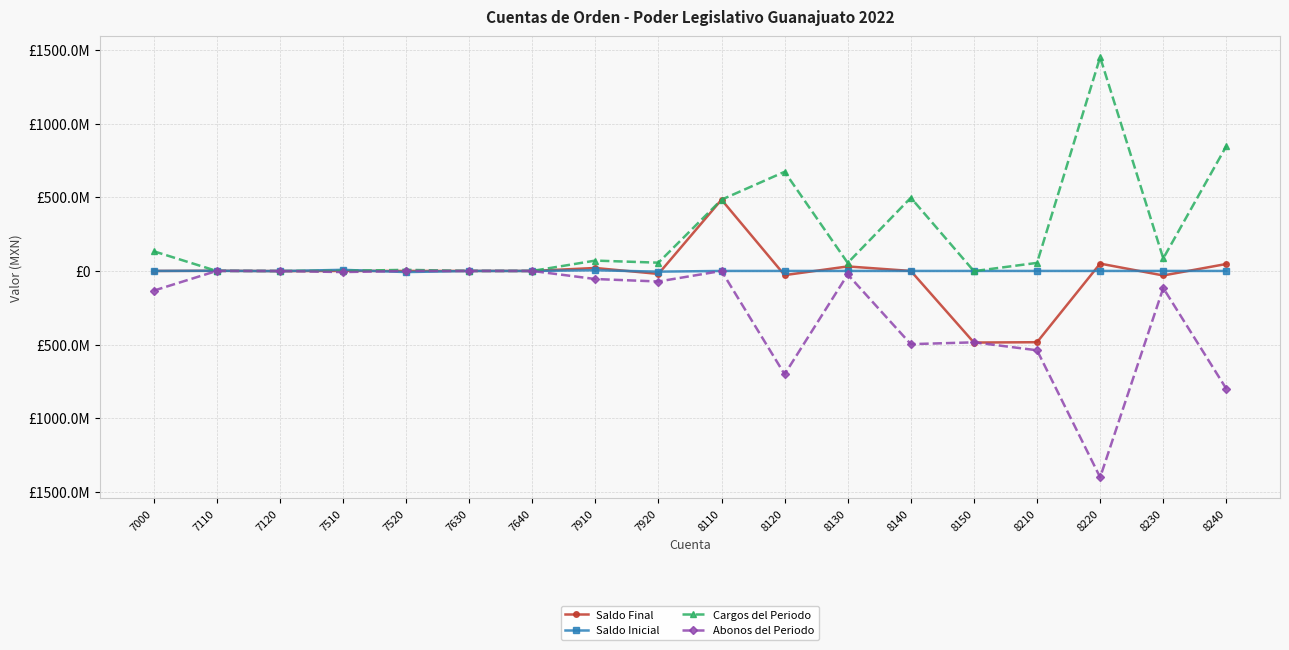

What is the value of the Saldo Final point at the 13th from the left?

-0.1